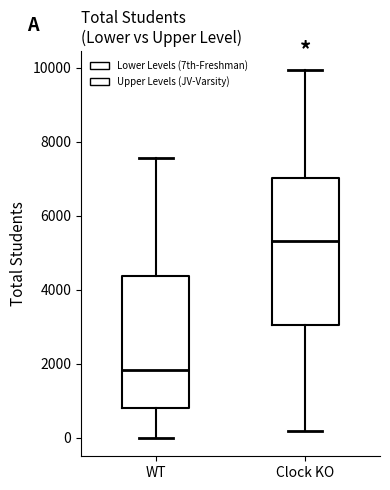

Which box is the tallest, from its lower edge to its upper edge?

Clock KO